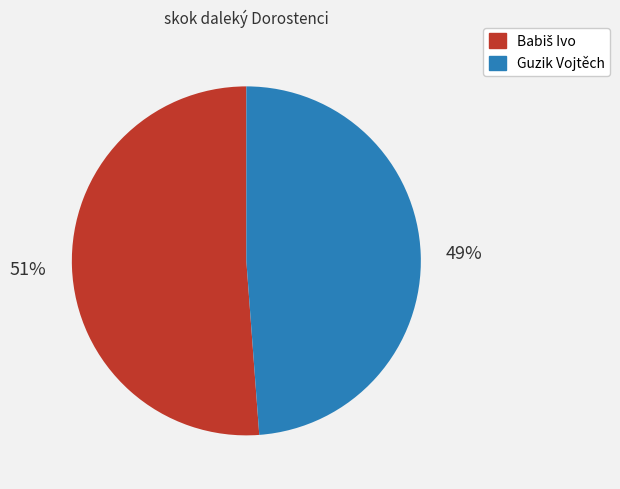

Is there a majority slice in this chart?

Yes